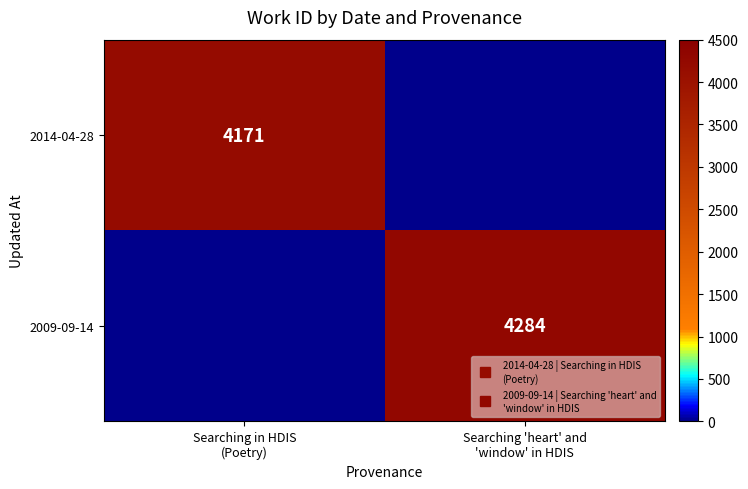

Count the number of data series in this chart.

2